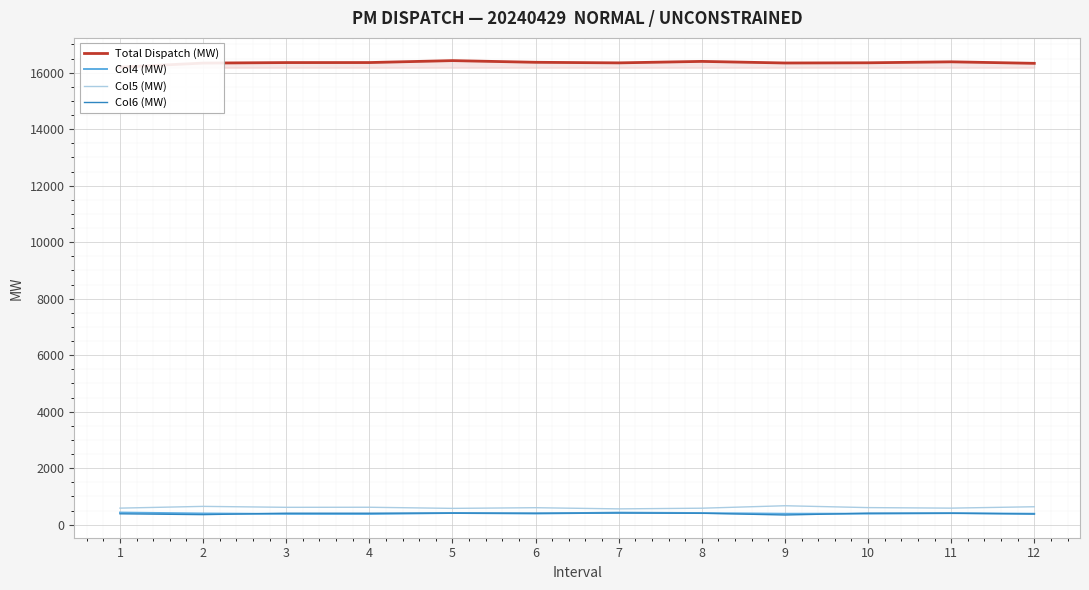

What are all the series names shown in the legend?

Total Dispatch (MW), Col4 (MW), Col5 (MW), Col6 (MW)